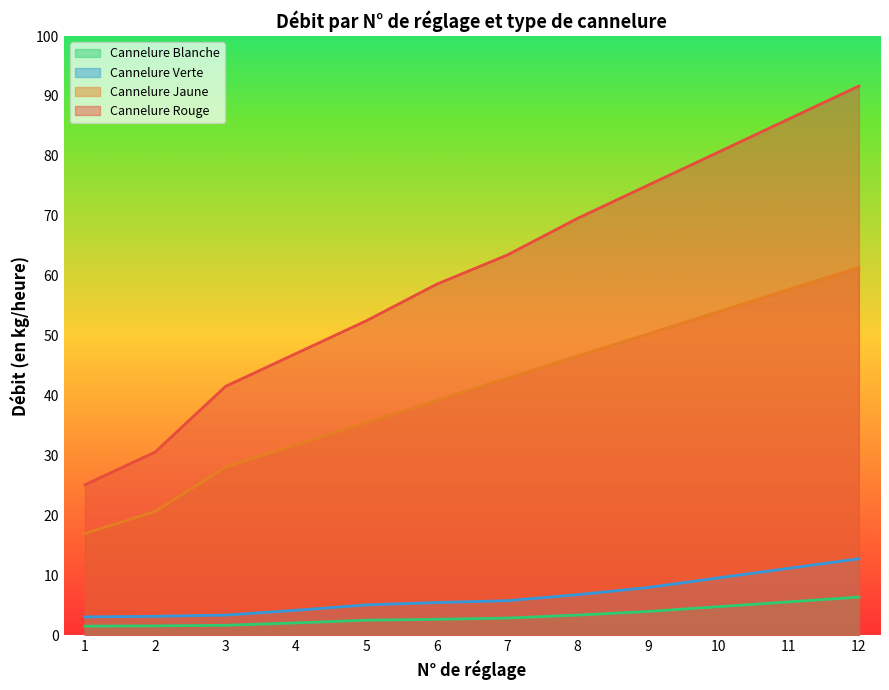

True or false: Cannelure Blanche and Cannelure Rouge cross at least once.

False